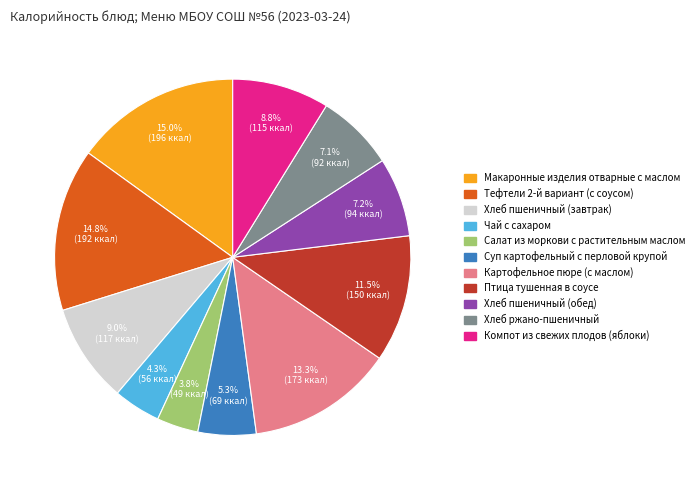

Combined, what portion of the pie is Чай с сахаром and Хлеб ржано-пшеничный?

11.4%